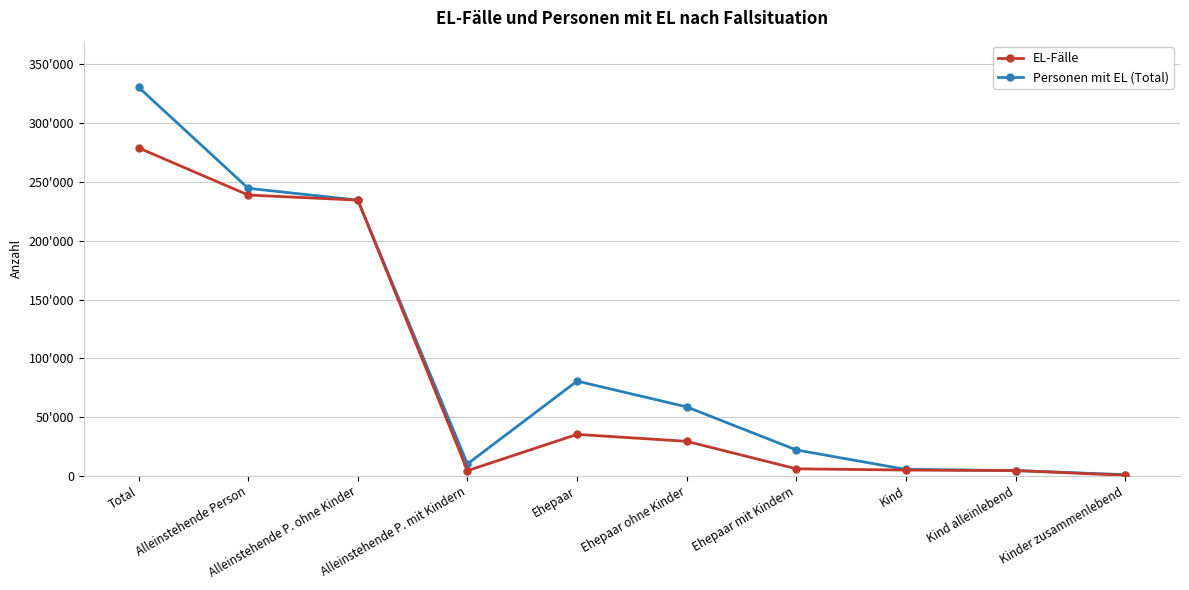

At which category does the chart reach its peak across all series?

Total